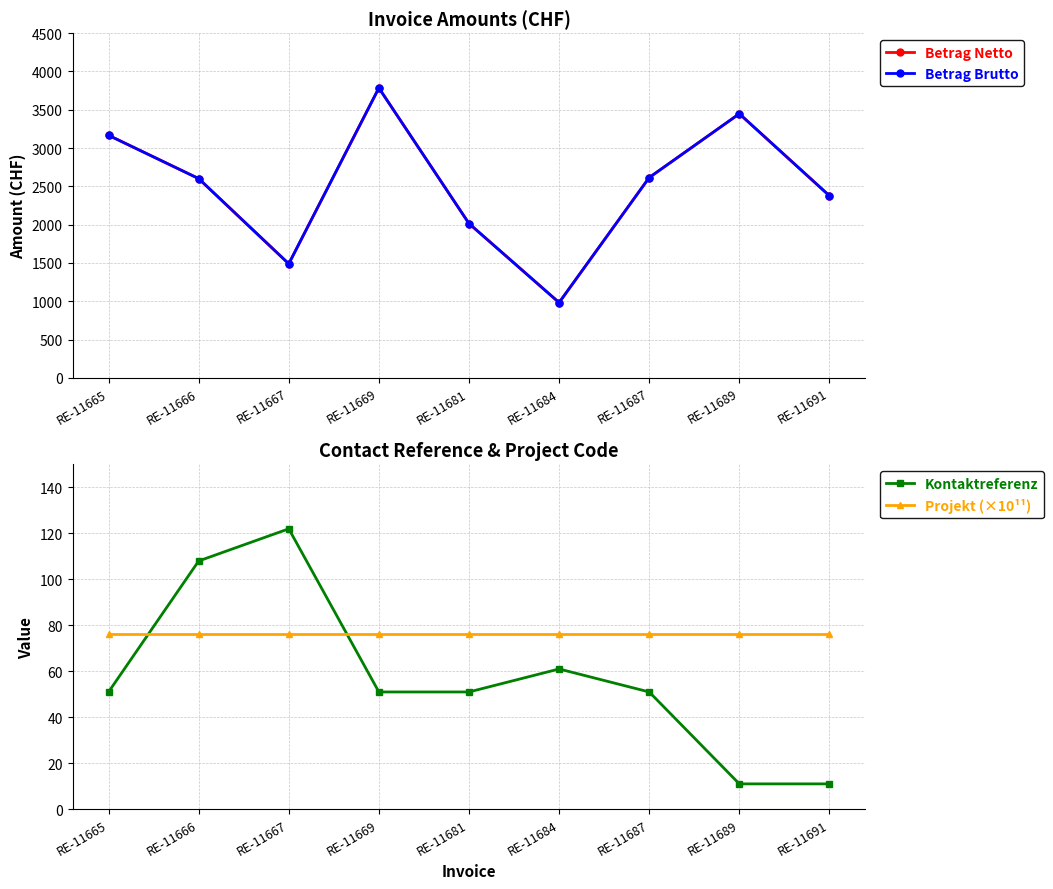

At which category does the chart reach its minimum across all series?

RE-11689